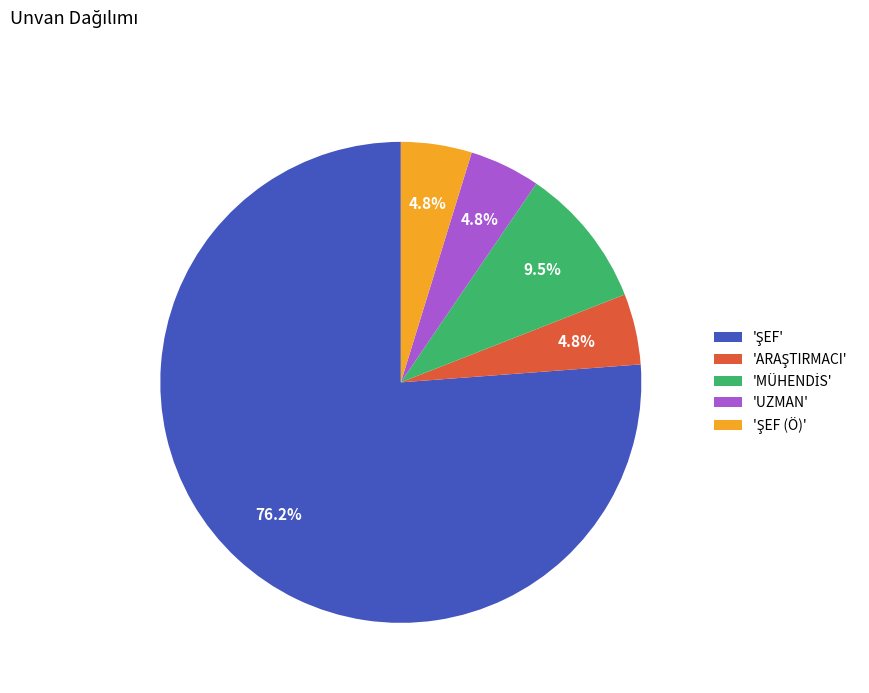

How much of the chart is everything except 'UZMAN'?

95.2%